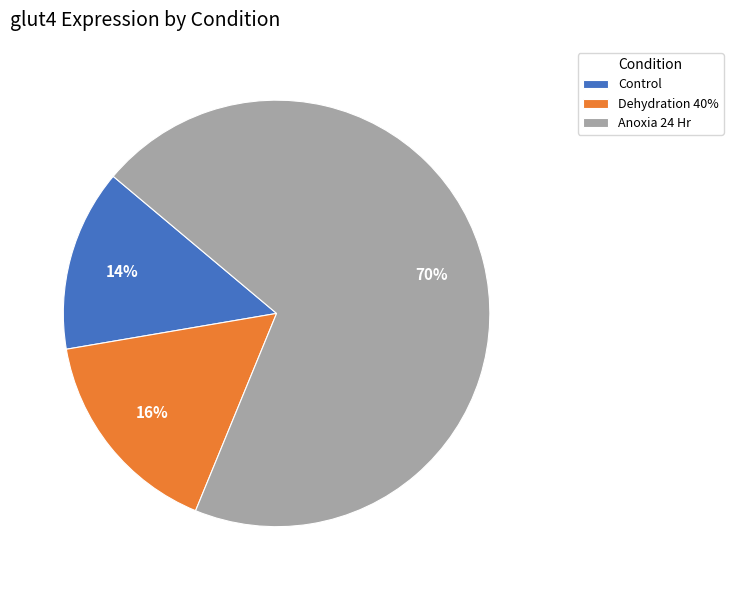

Rank the categories by value from highest to lowest.

Anoxia 24 Hr, Dehydration 40%, Control